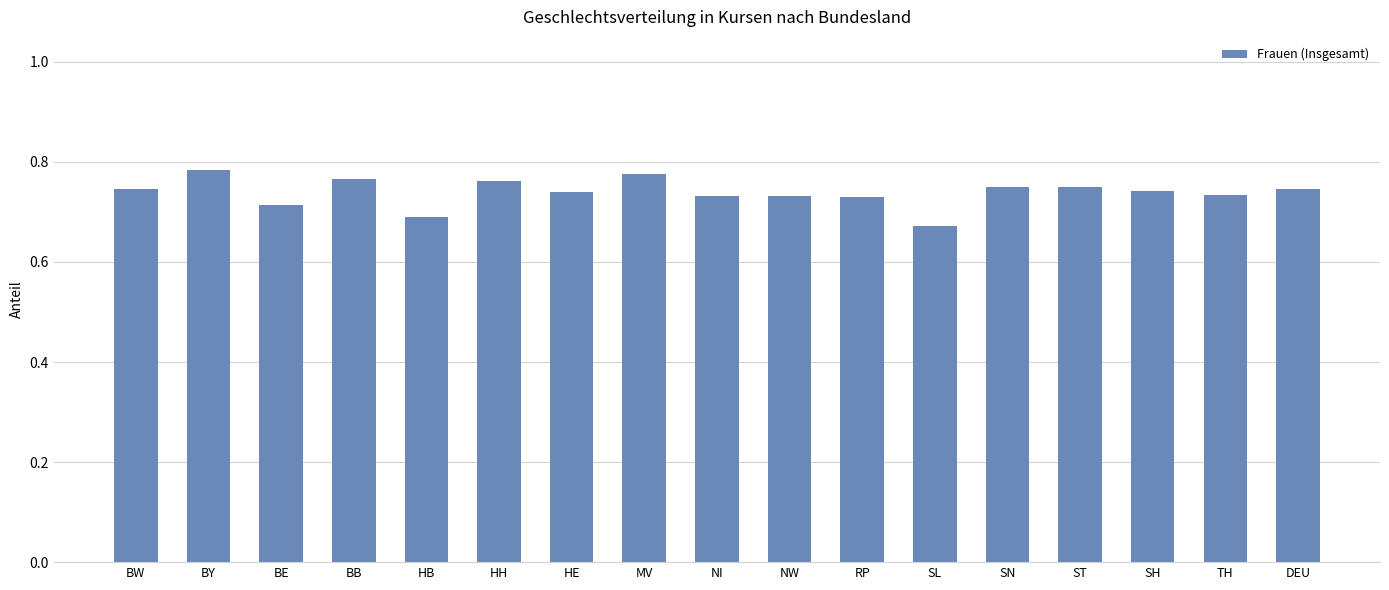

True or false: the data shows 1.0 at ST.

False